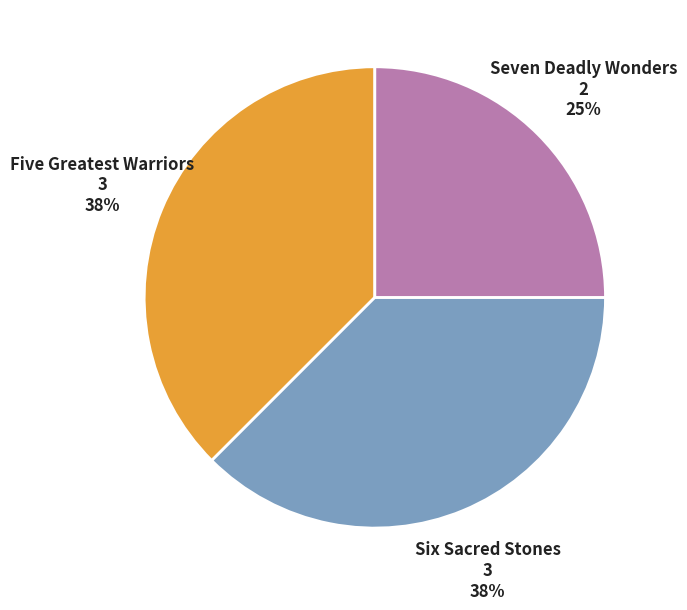

Is there a majority slice in this chart?

No